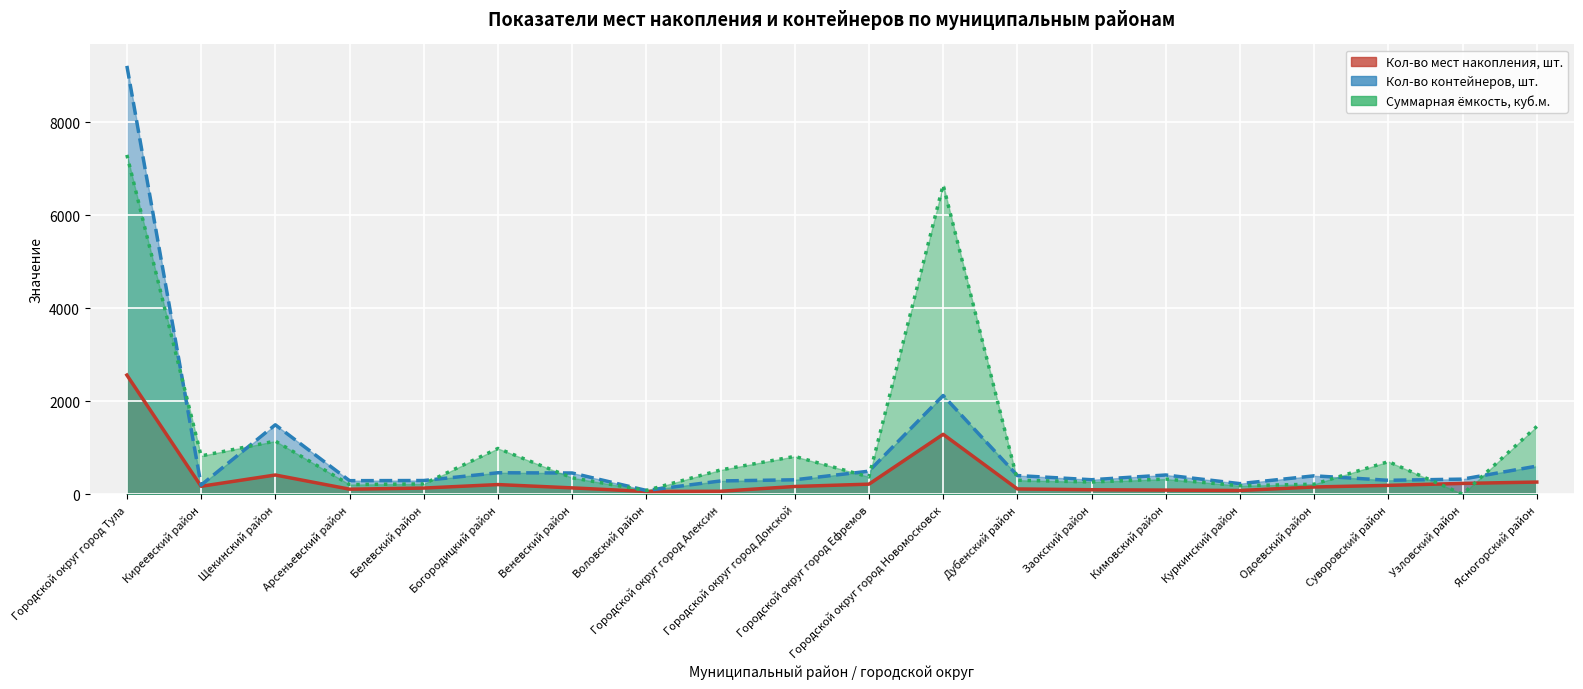

Rank the series by their average value, from highest to lowest.

Суммарная ёмкость, куб.м., Кол-во контейнеров, шт., Кол-во мест накопления, шт.